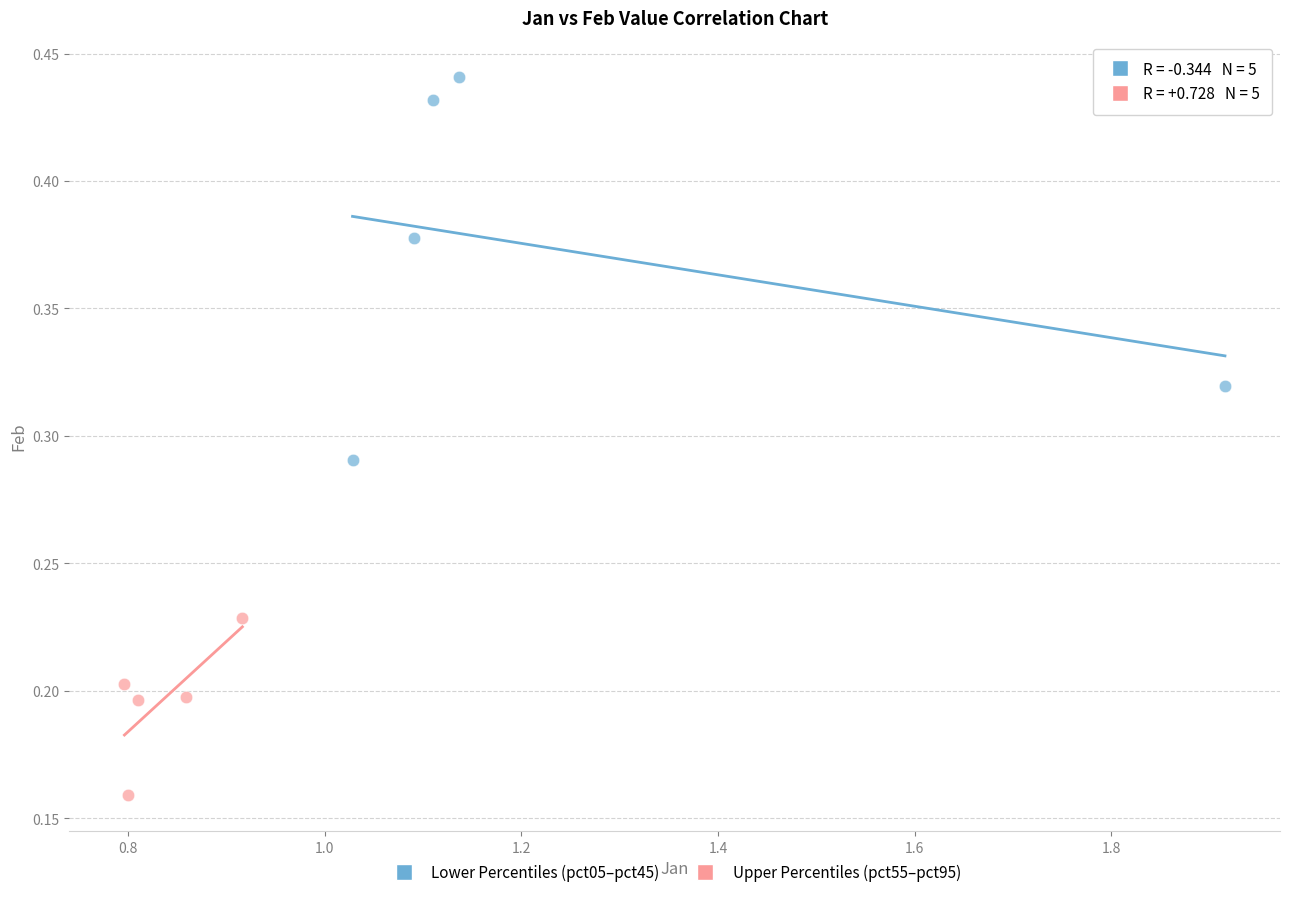

Which series has the widest spread of Y values?

Lower Percentiles (pct05–pct45)